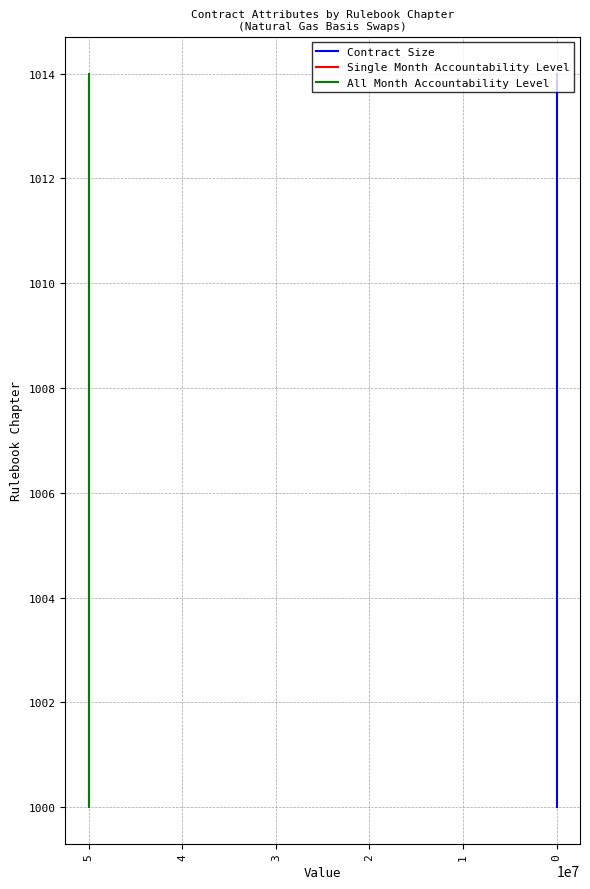

Which label corresponds to the largest value in the chart?

14